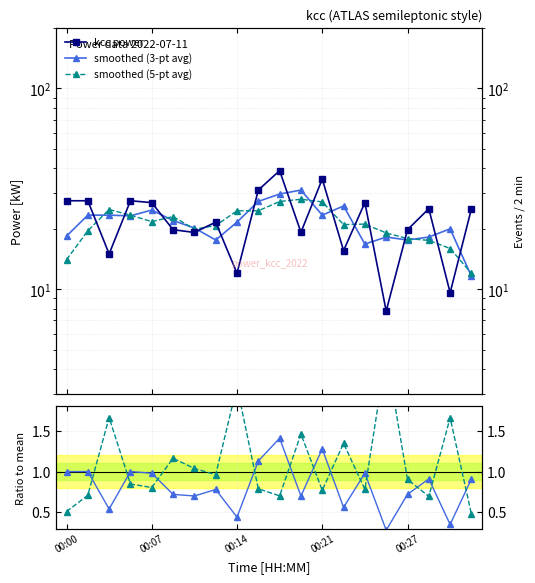

At 00:14, list the series in order from largest to smallest.

smoothed (5-pt avg), smoothed (3-pt avg), kcc power, ratio (5-pt/raw), ratio (smoothed/raw)